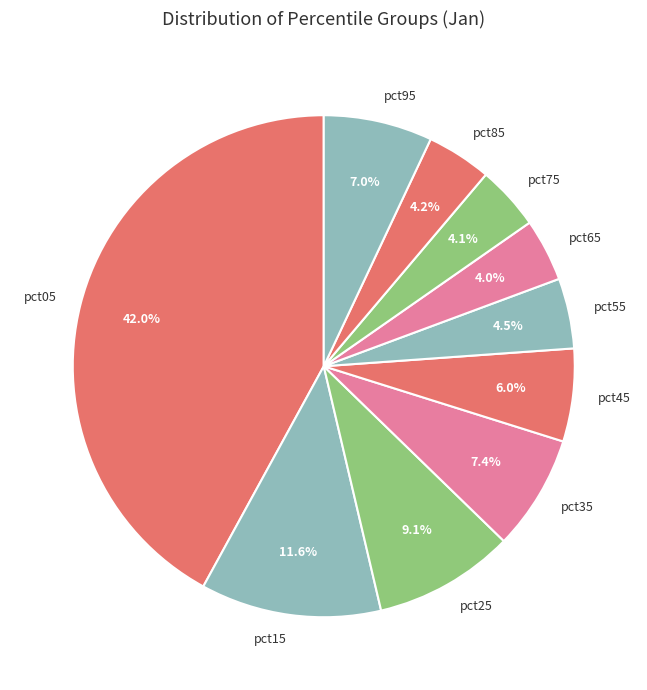

Is there any slice that represents more than half of the pie?

No